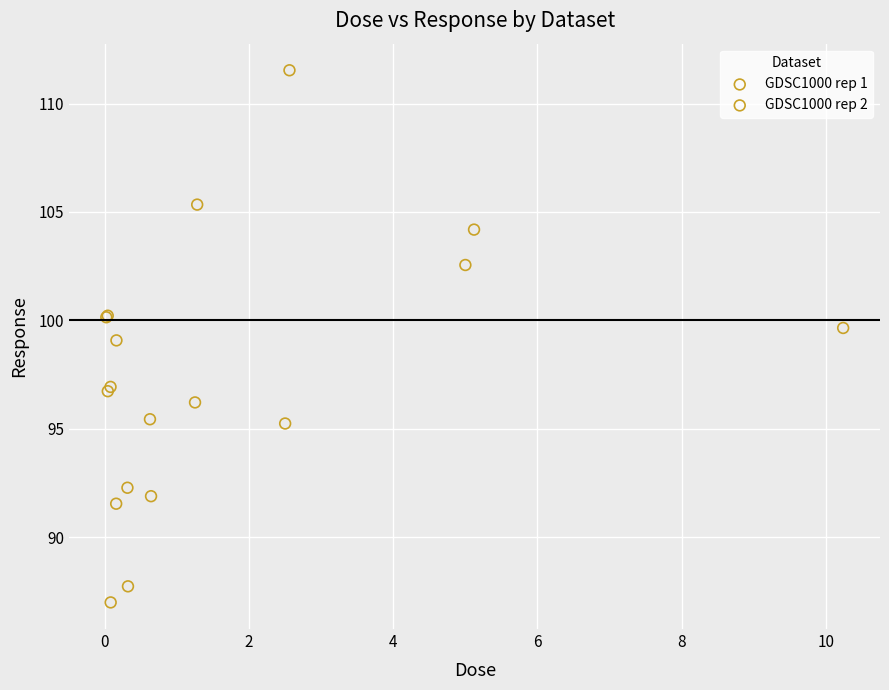

Which series has the widest spread of Y values?

GDSC1000 rep 1